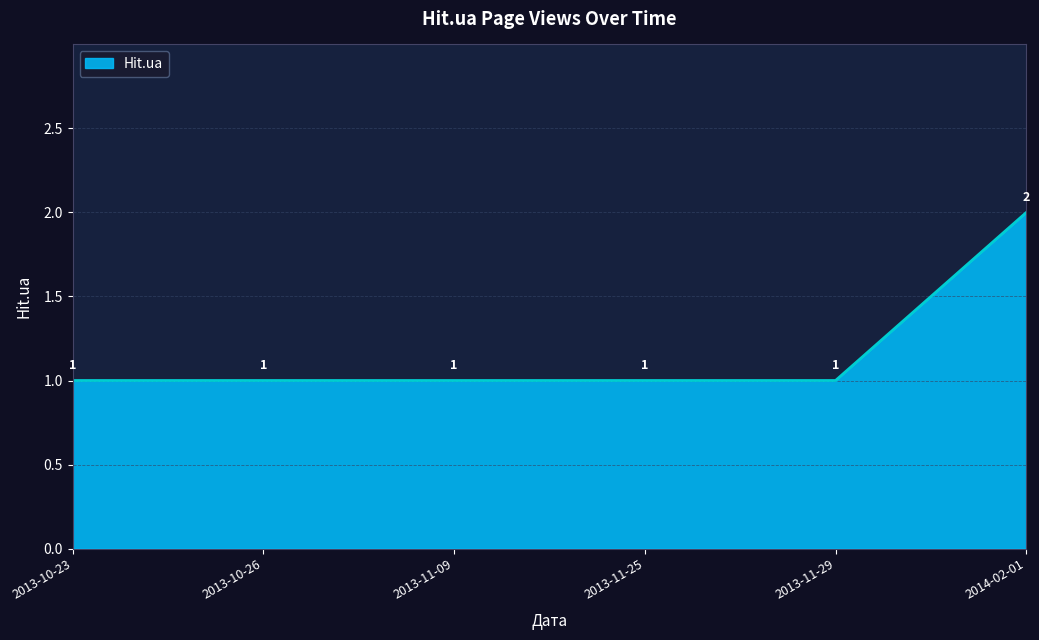

What is the ratio of the value at 2013-11-29 to the value at 2014-02-01?

0.5